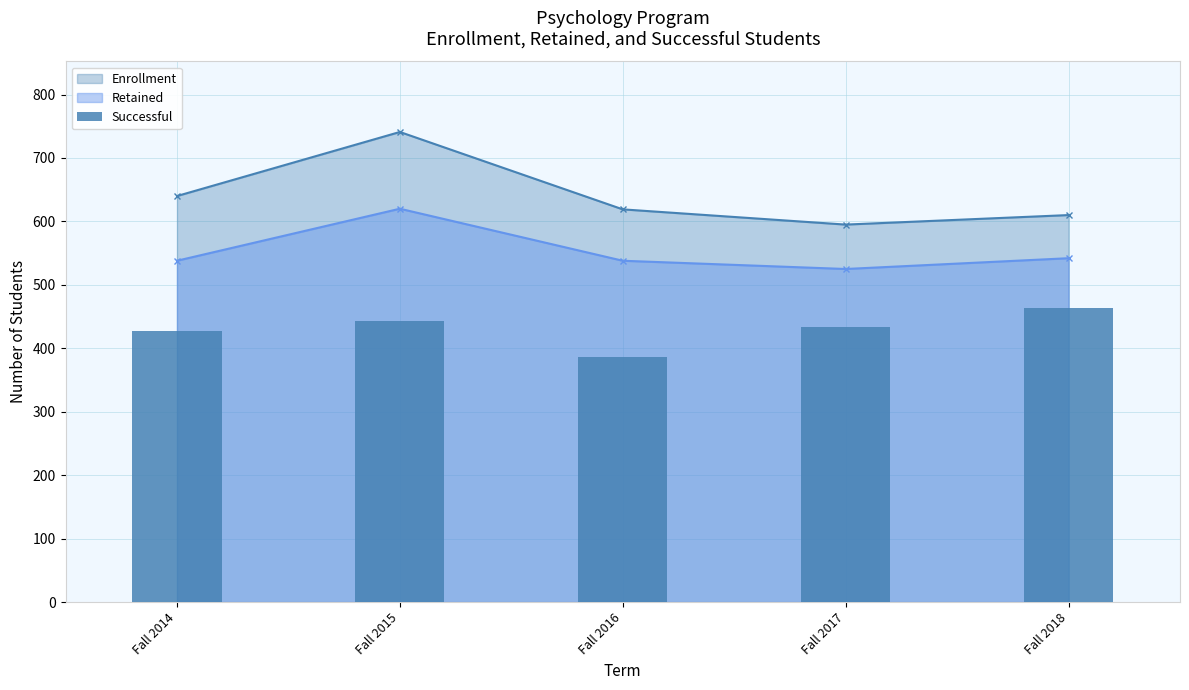

What is the highest value of the Enrollment series?

741